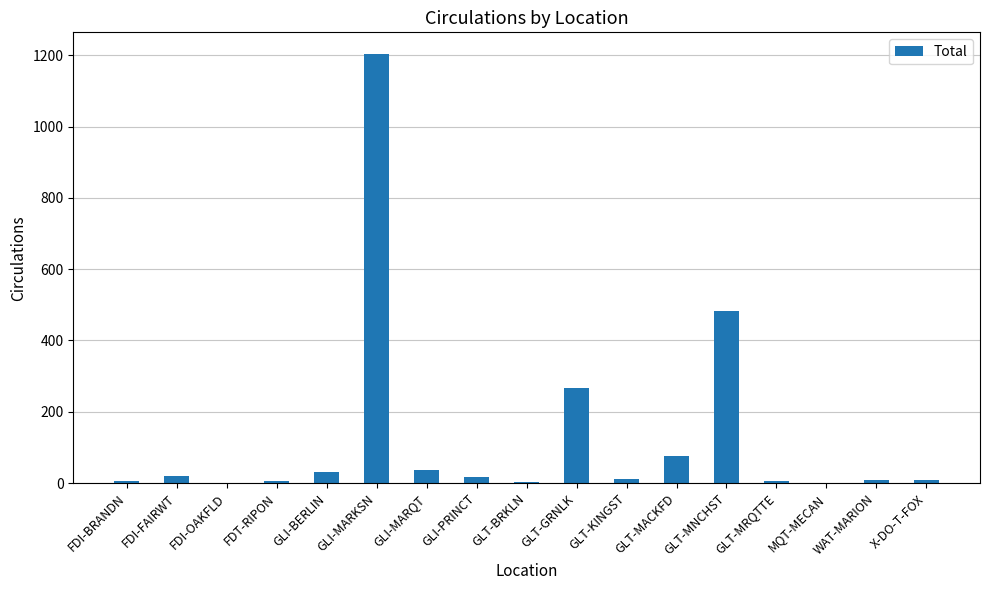

What is the sum of all values?

2179